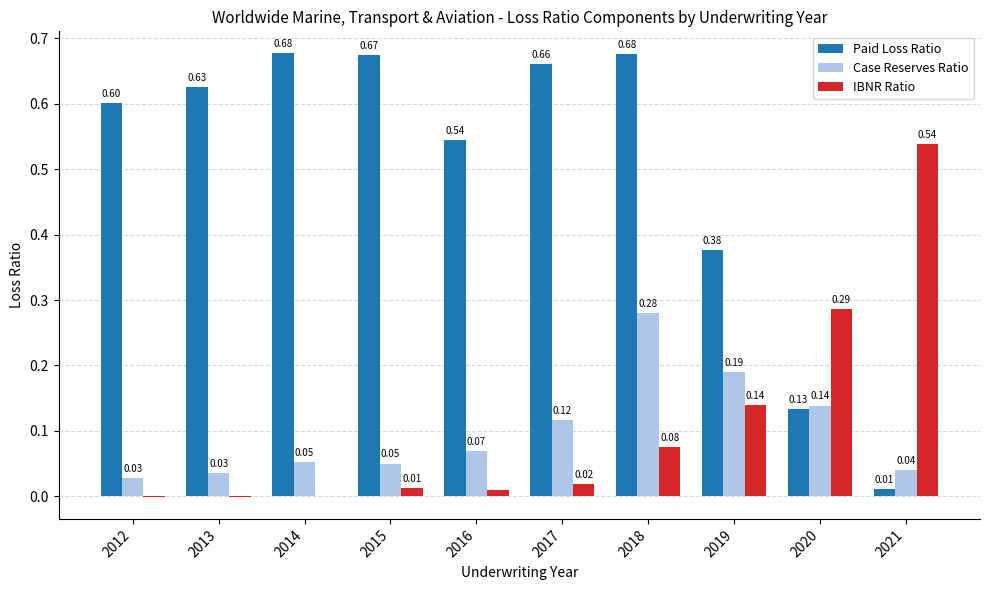

What is the sum of all Paid Loss Ratio values?

5.0